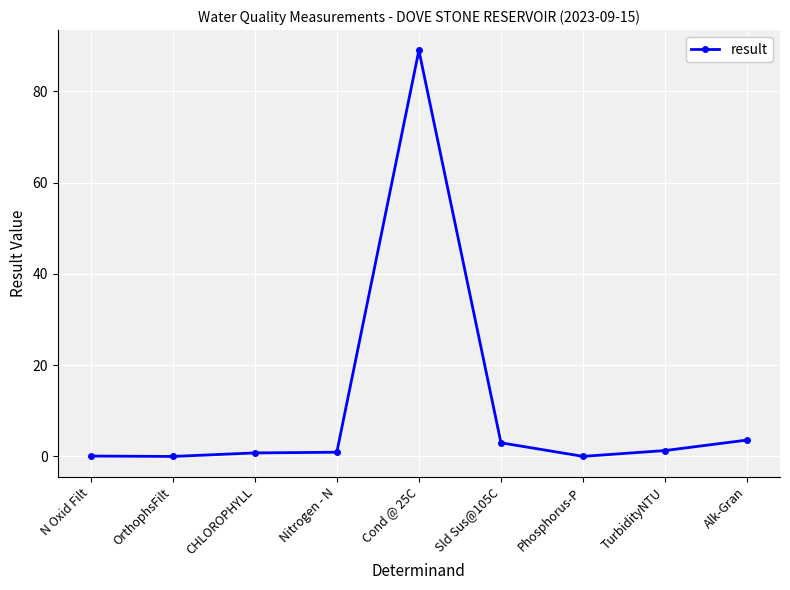

What value does the data have at TurbidityNTU?

1.3